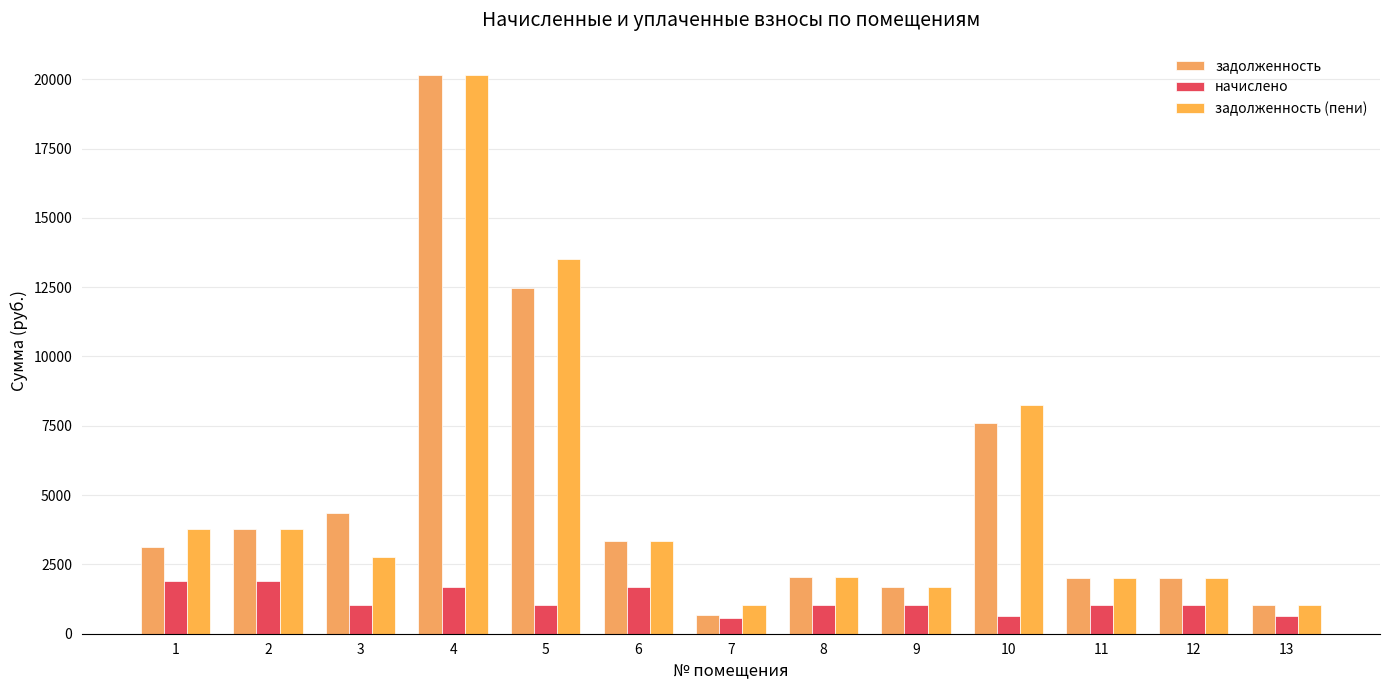

How many bars are there in each group?

3